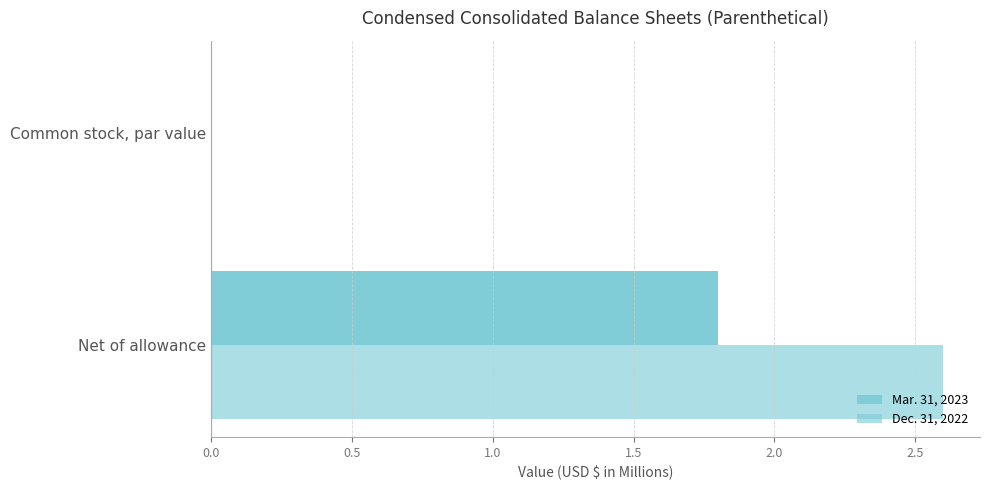

What is the value of the Dec. 31, 2022 bar at the 1st from the left?

2.6